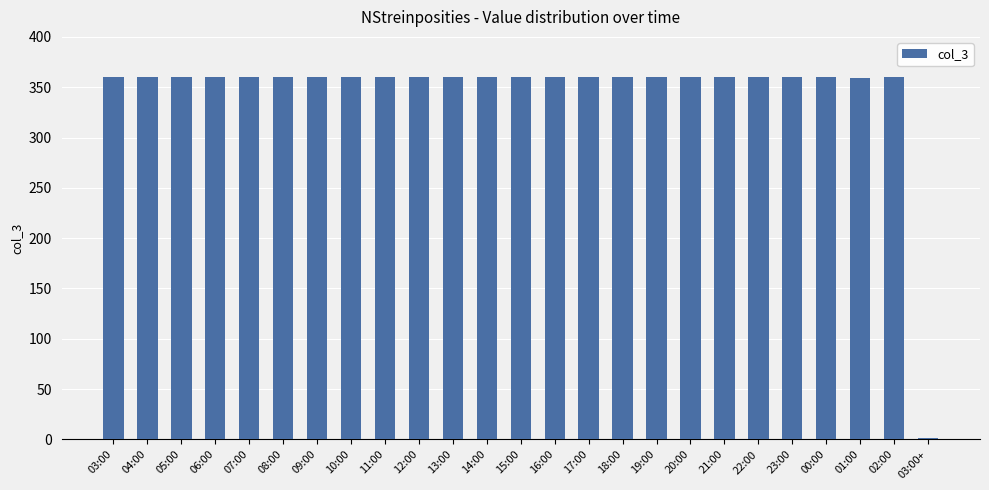

Is it true that the value at 14:00 is 210?

False